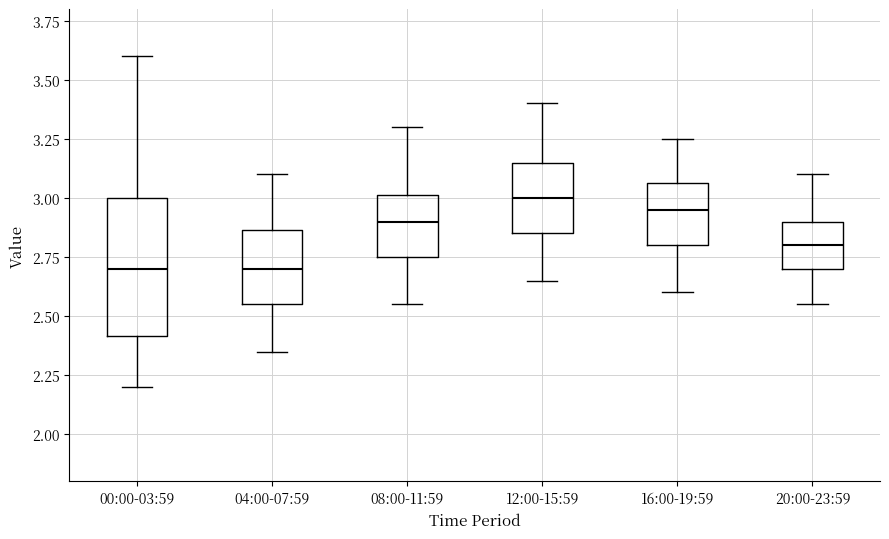

Comparing the boxes themselves (not the whiskers), which one is the tallest?

00:00-03:59